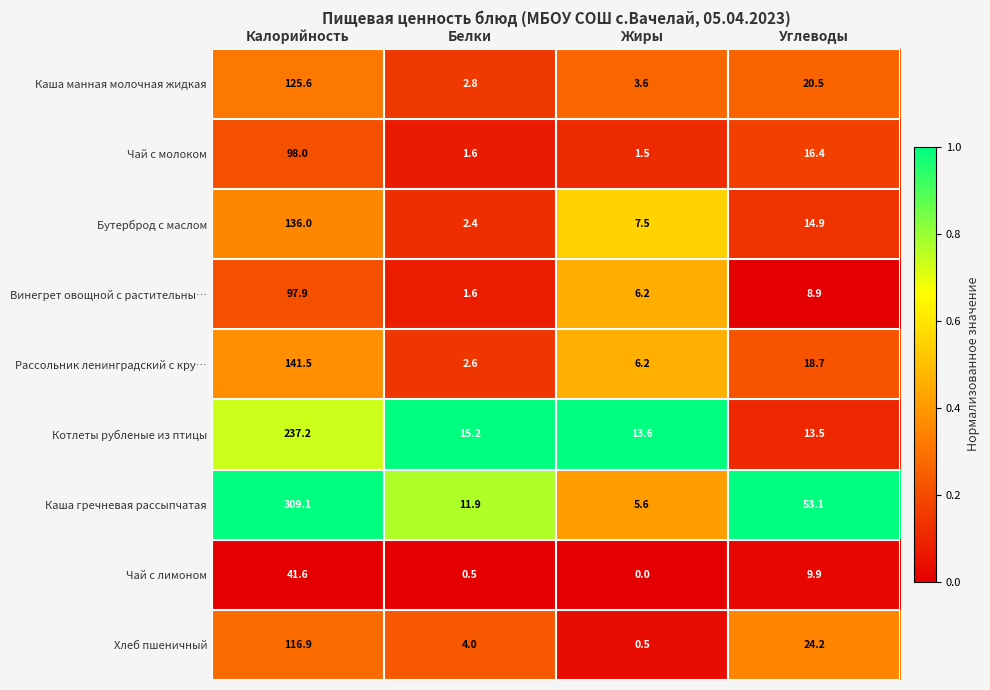

Which series changed the most between Белки and Жиры?

Каша гречневая рассыпчатая